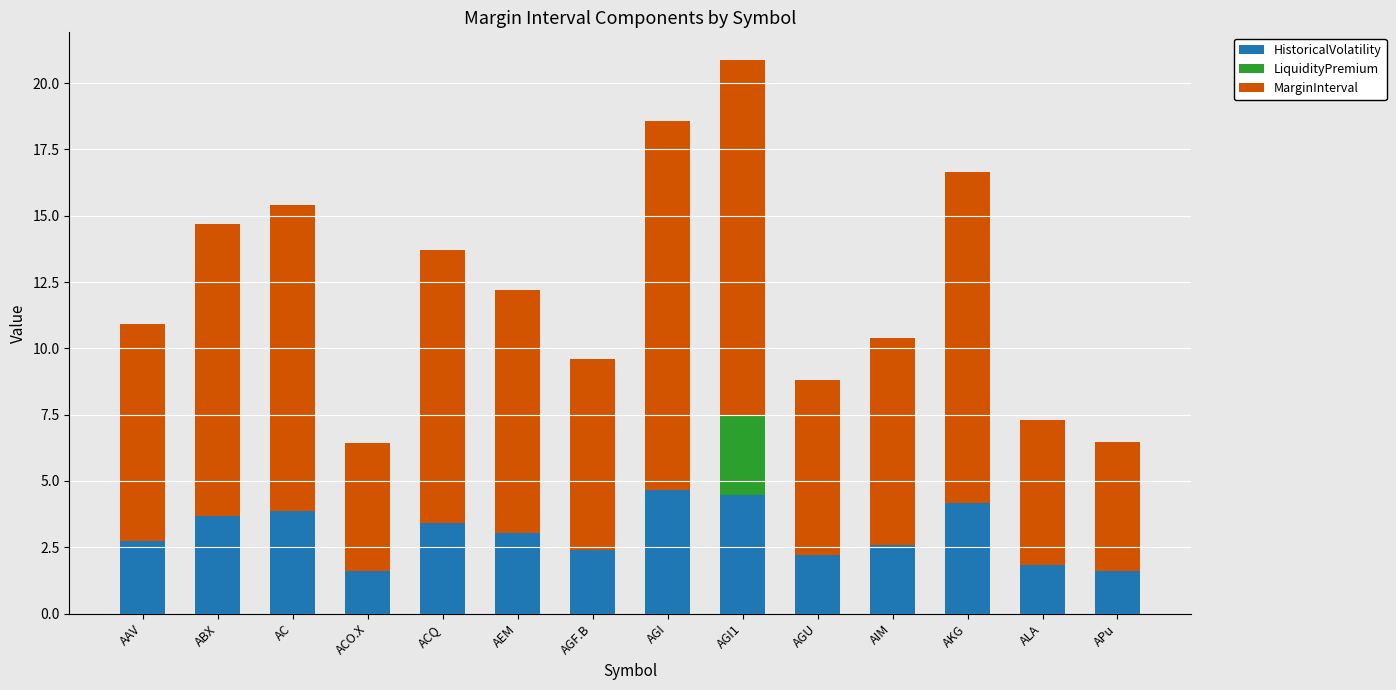

At which category is the sum across all series the highest?

AGI1